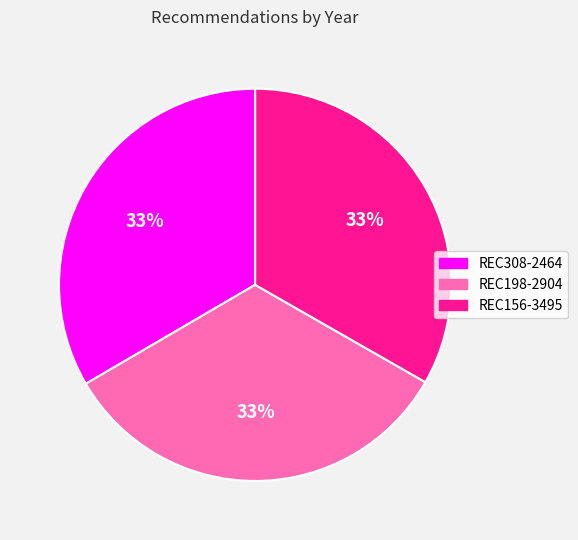

To the nearest percent, what percentage of the pie is REC308-2464?

33%